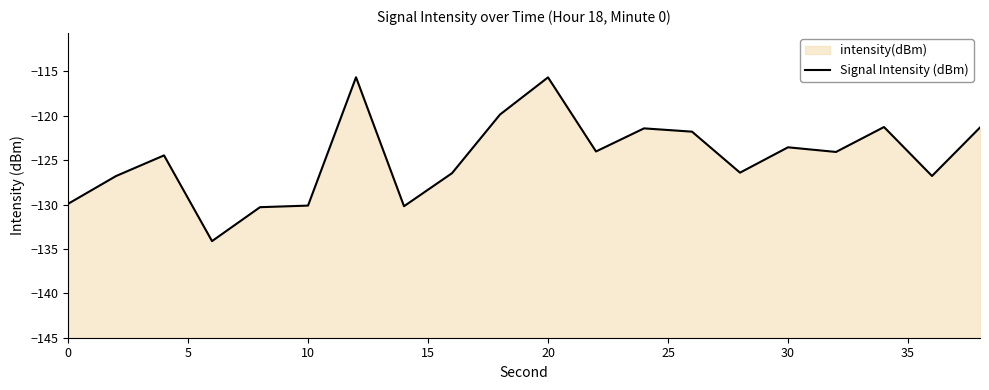

Reading left to right, transcribe all the data shown in this chart.

-129.9	-126.8	-124.5	-134.1	-130.3	-130.1	-115.7	-130.2	-126.5	-119.9	-115.7	-124.0	-121.4	-121.8	-126.4	-123.5	-124.1	-121.3	-126.8	-121.3